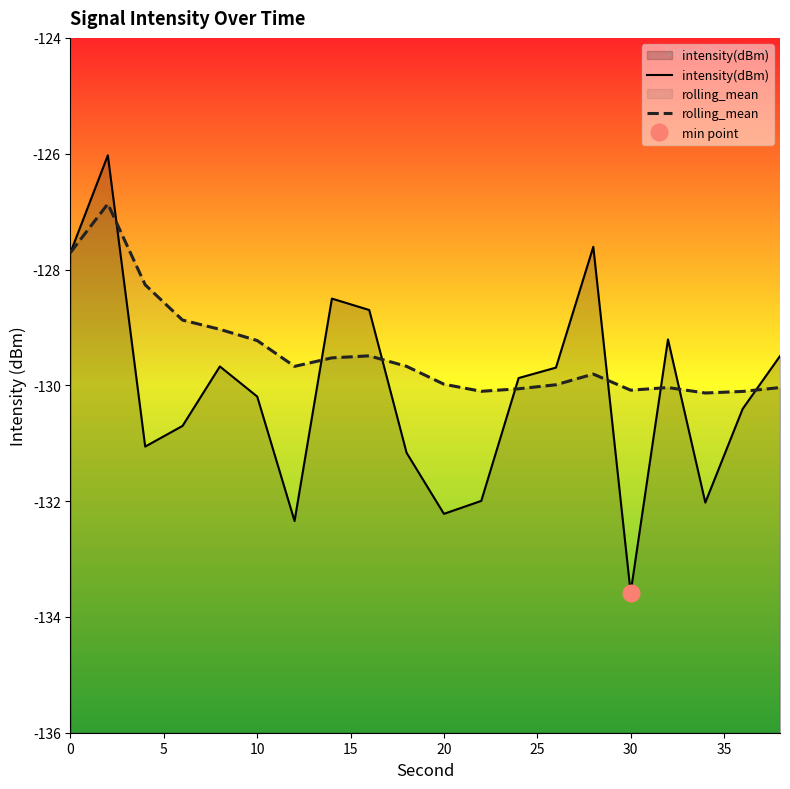

Reading left to right, what are all the values shown in this chart?

intensity(dBm): -127.7	-126.0	-131.1	-130.7	-129.7	-130.2	-132.3	-128.5	-128.7	-131.2	-132.2	-132.0	-129.9	-129.7	-127.6	-133.6	-129.2	-132.0	-130.4	-129.5
rolling_mean: -127.7	-126.9	-128.3	-128.9	-129.0	-129.2	-129.7	-129.5	-129.5	-129.7	-130.0	-130.1	-130.1	-130.0	-129.8	-130.1	-130.0	-130.1	-130.1	-130.0